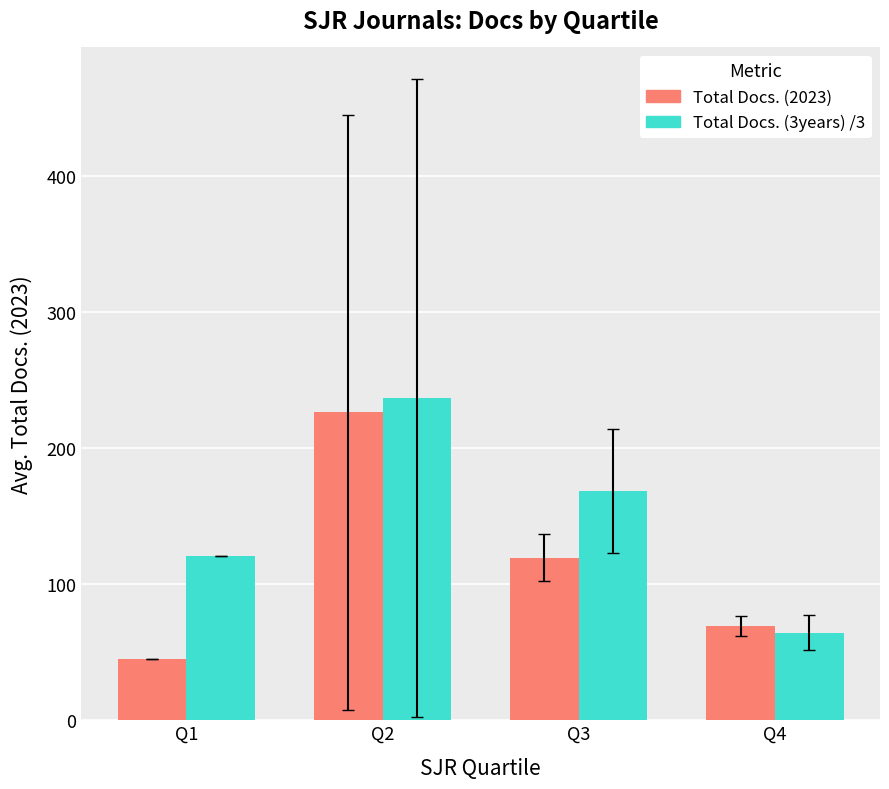

Rank the series by their average value, from lowest to highest.

Total Docs. (2023), Total Docs. (3years) /3